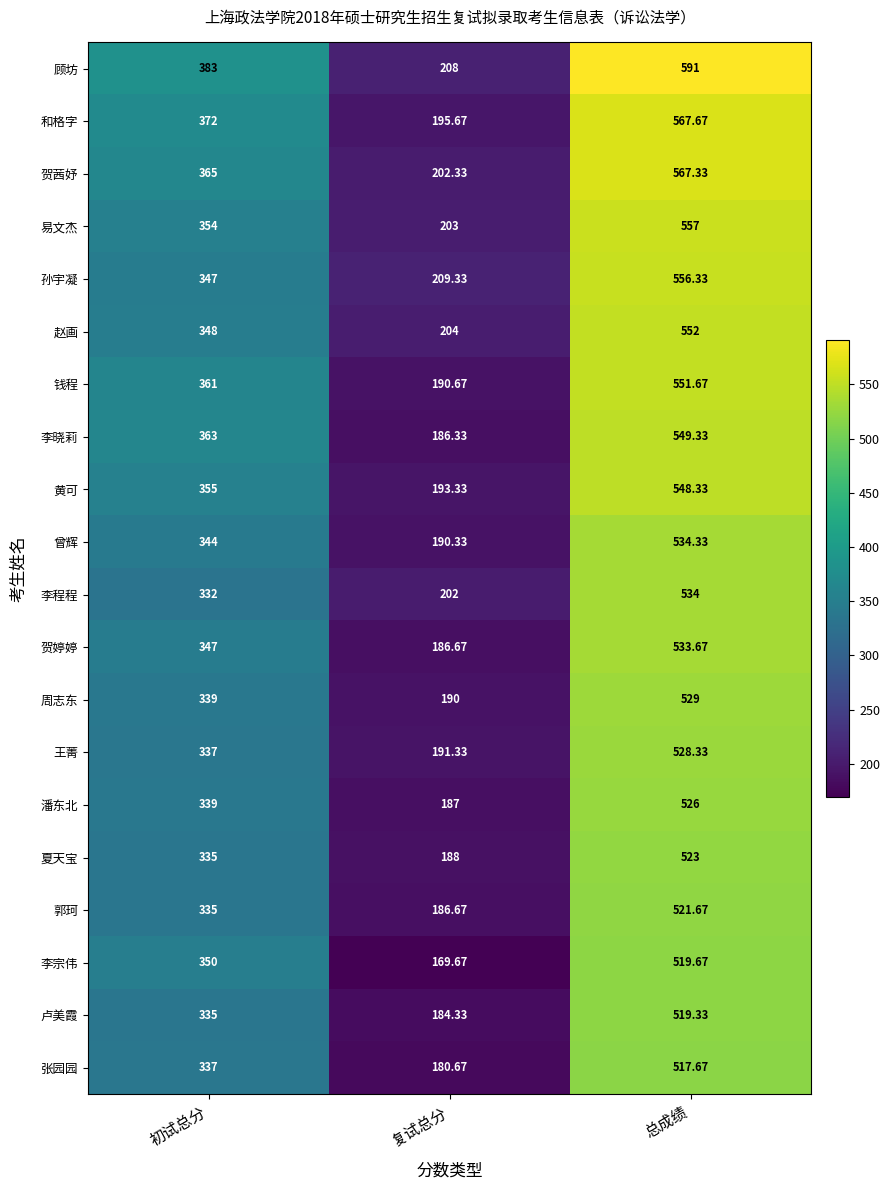

How many data points in 卢美霞 are less than 335?

1